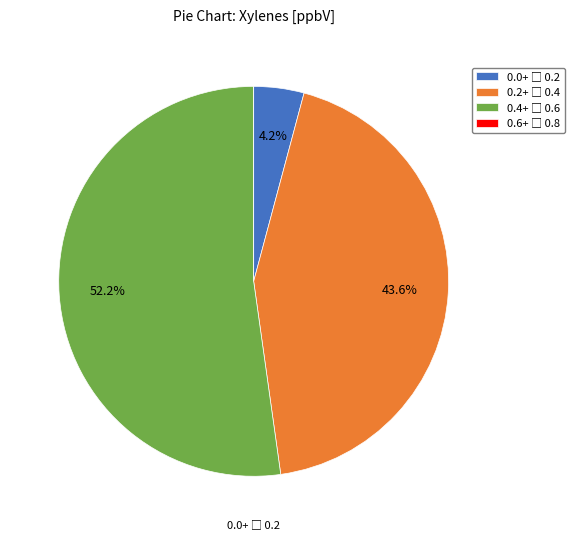

Does any single category account for the majority?

Yes